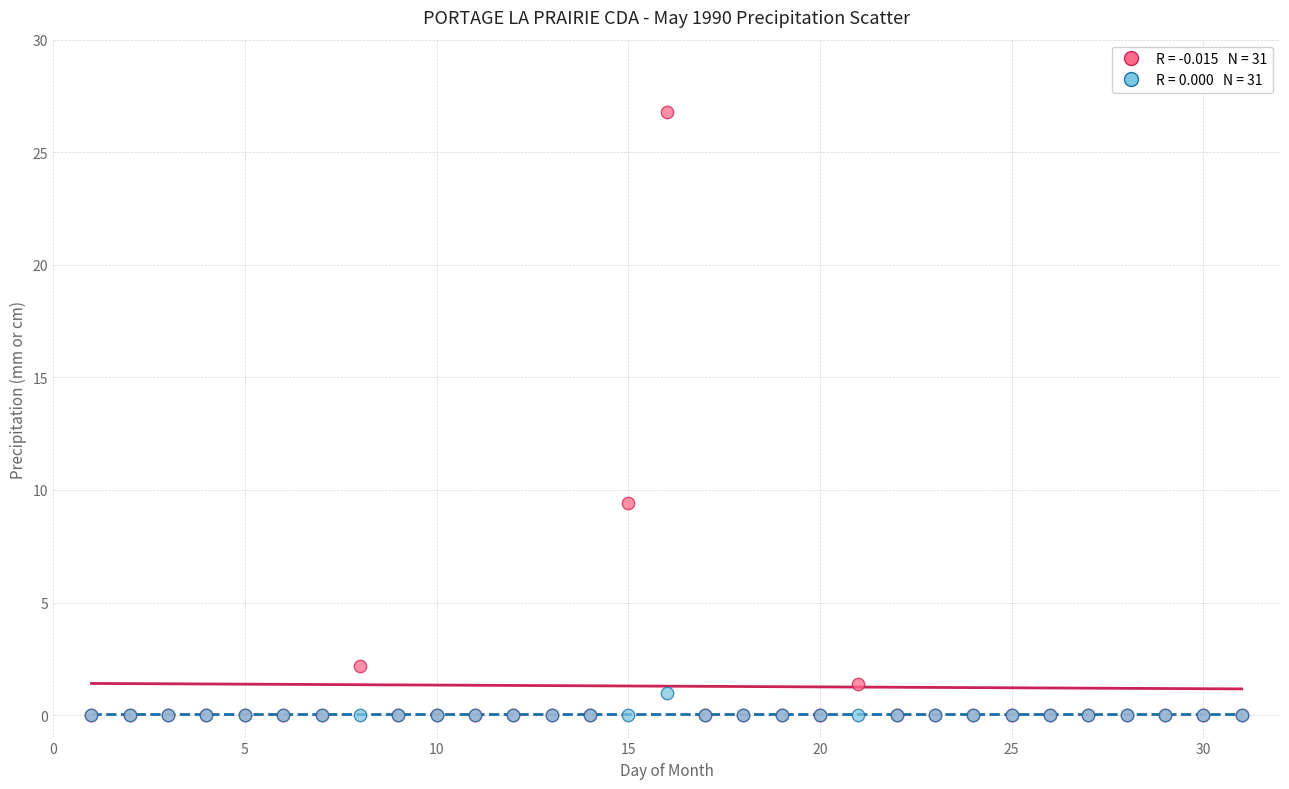

Across all series, what Y value is closest to 13?

9.4